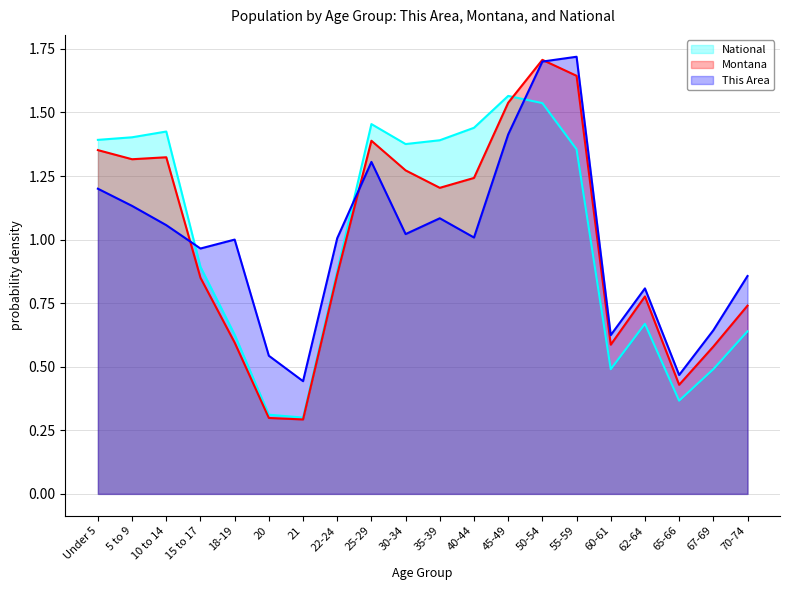

Which series ends up on top after the final intersection of Montana and National?

Montana